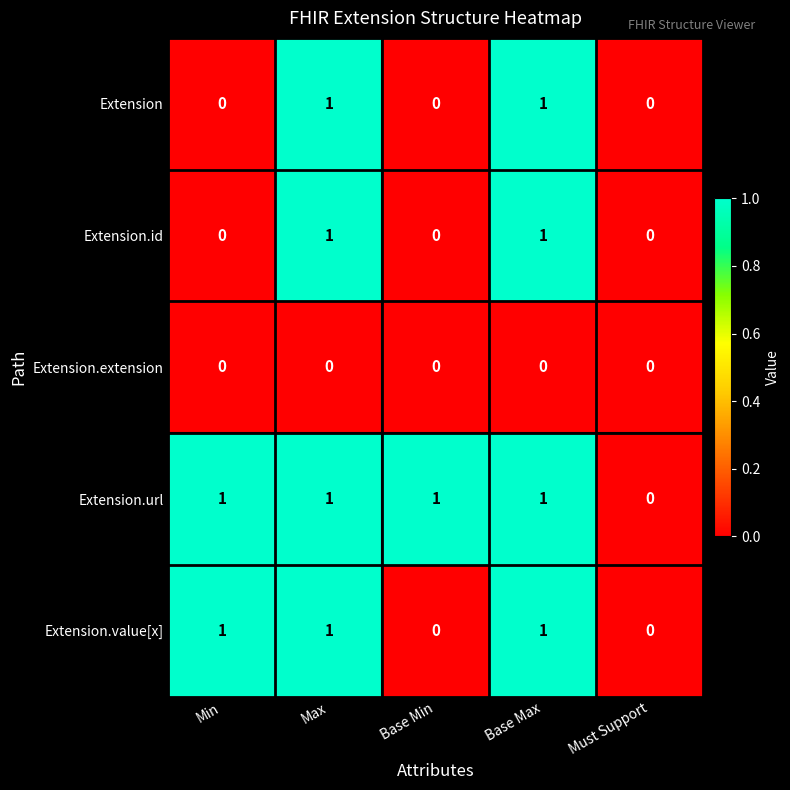

Which series has the largest total across all categories?

Extension.url